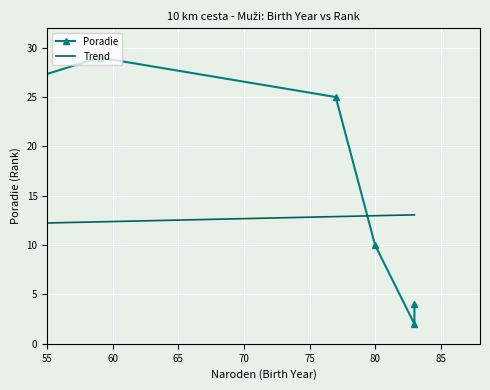

Is it true that the value at 80 is 10?

True